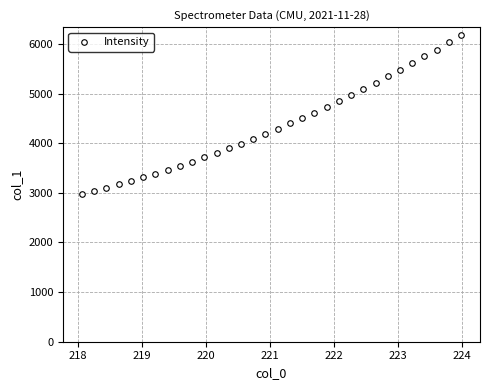

What is the range of Y values (max minus min)?

3206.1